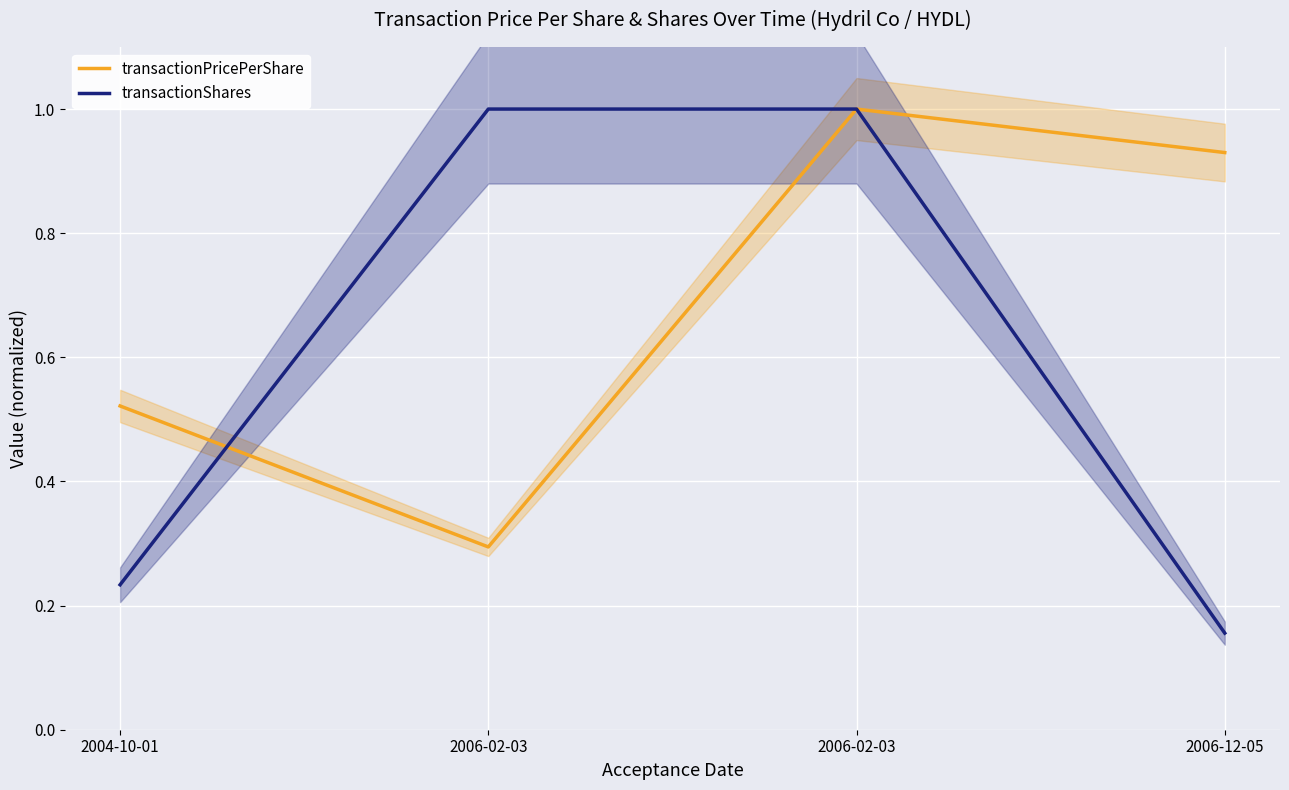

What is the total value across all series at 2006-02-03?

1.3